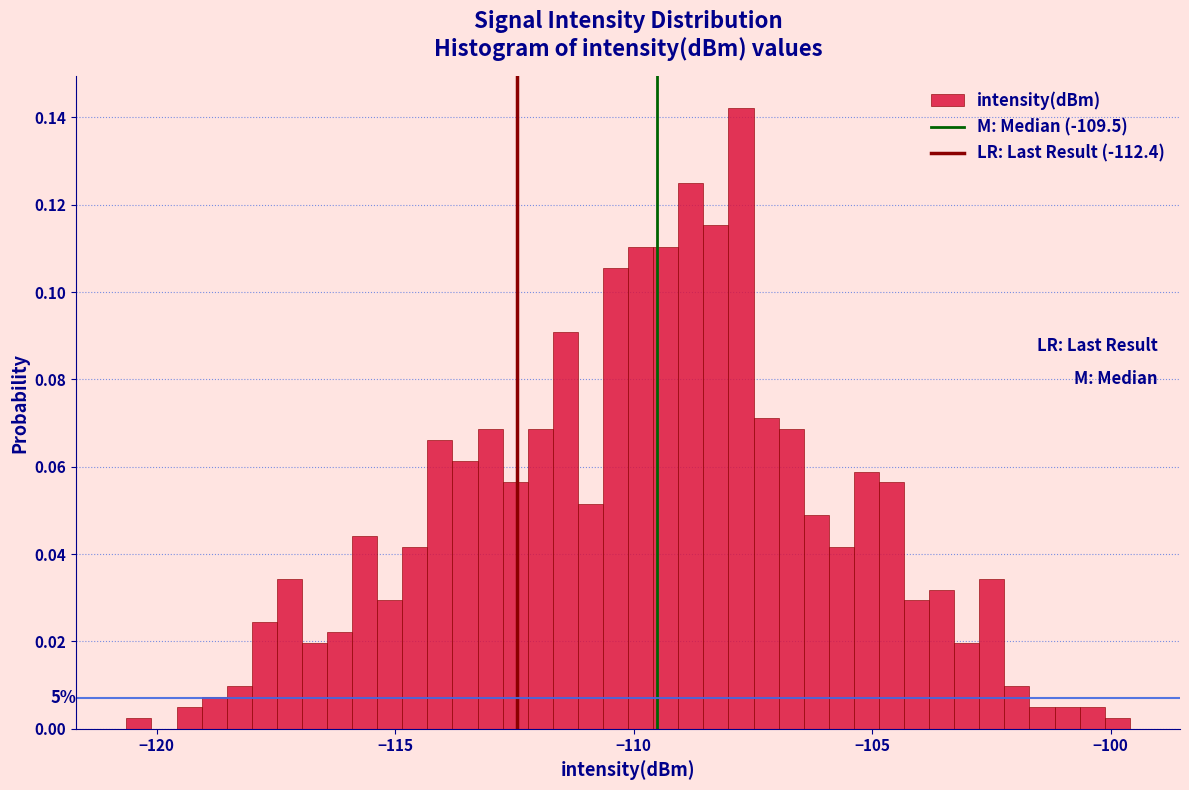

Around what value on the x-axis is the tallest bar? Give the approximate position of its centre, as read against the axis.

-107.5